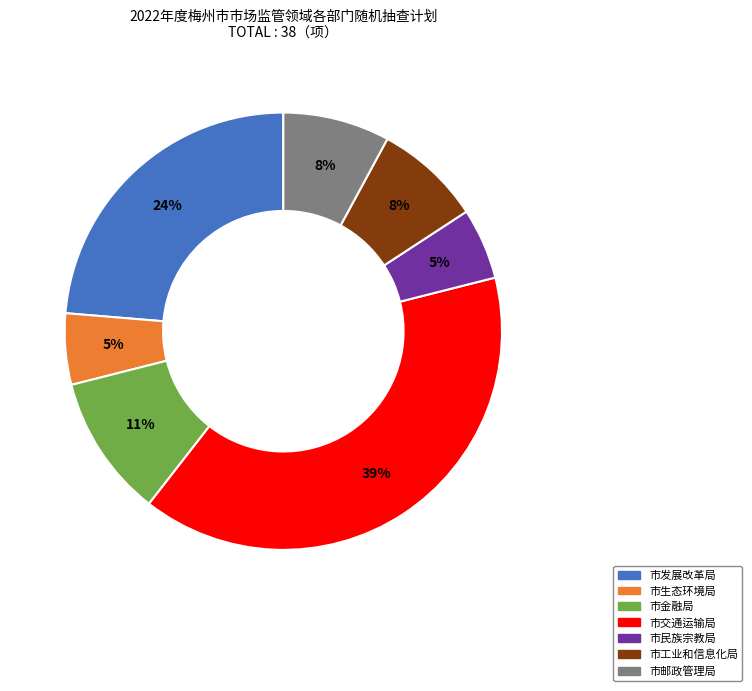

To the nearest percent, what percentage of the pie is 市交通运输局?

39%